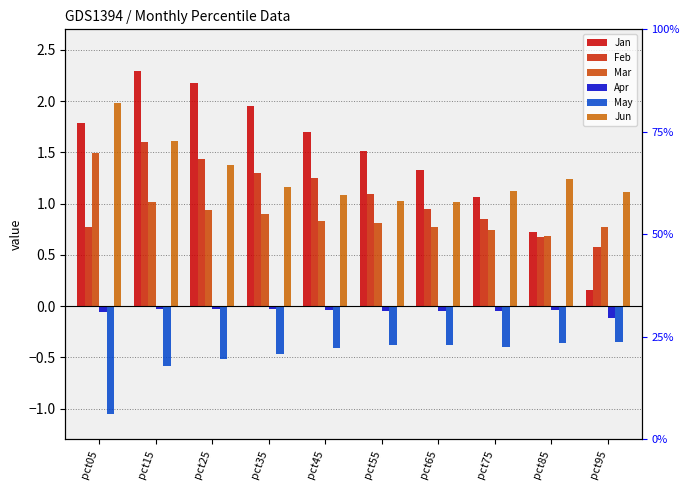

What is the total value across all series at pct25?

5.4